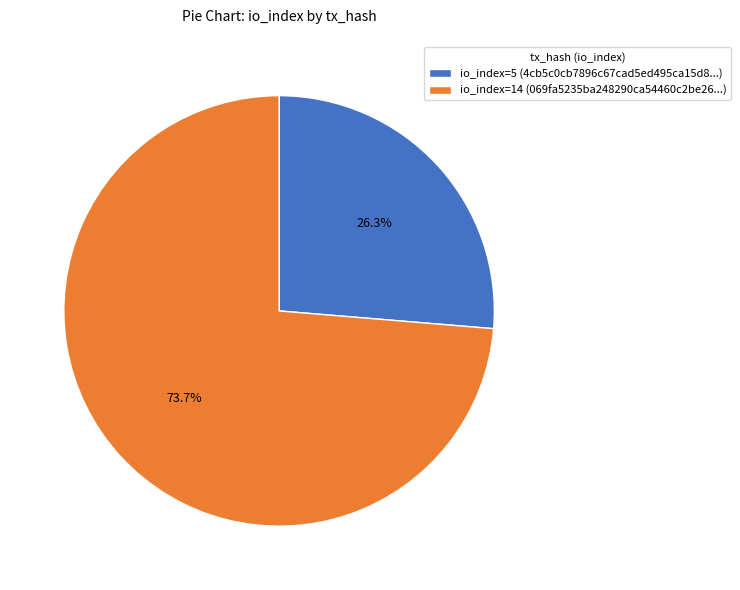

Does io_index=14 (069fa5235ba248290ca54460c2be26...) represent more than half of the total?

Yes